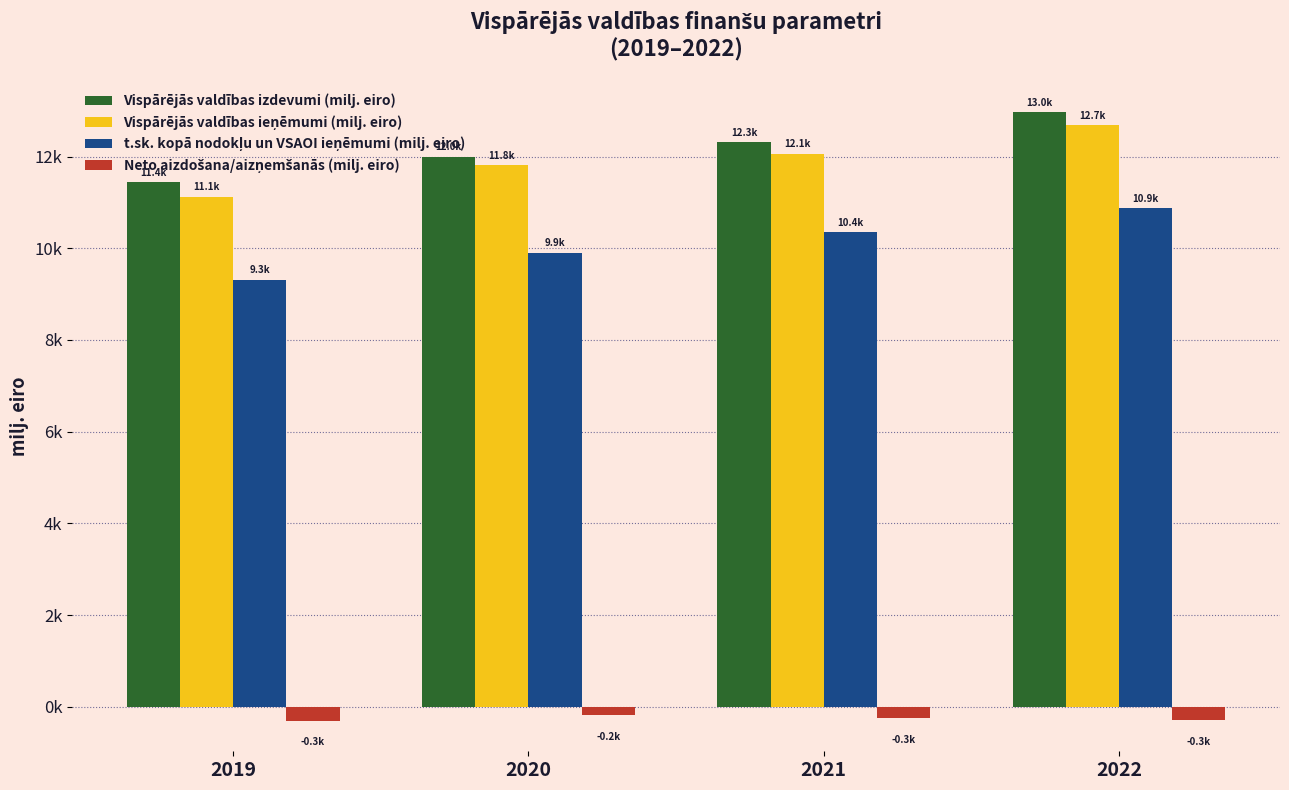

Are the bars horizontal?

No